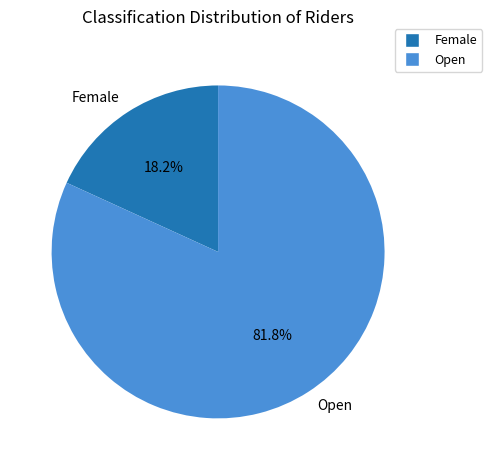

The Female slice represents 18% of the pie. True or false?

True